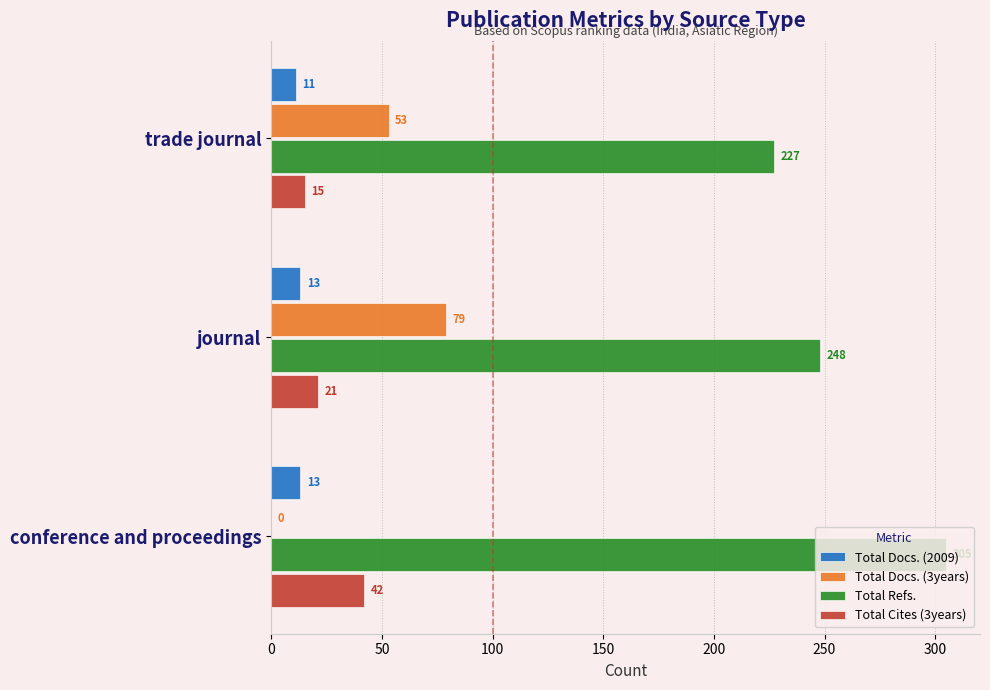

What is the average value of the Total Docs. (2009) series?

12